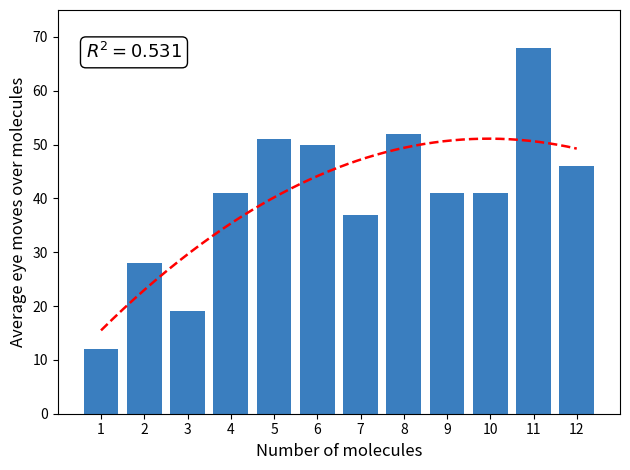

What is the sum of the values at 1 and 3?

31